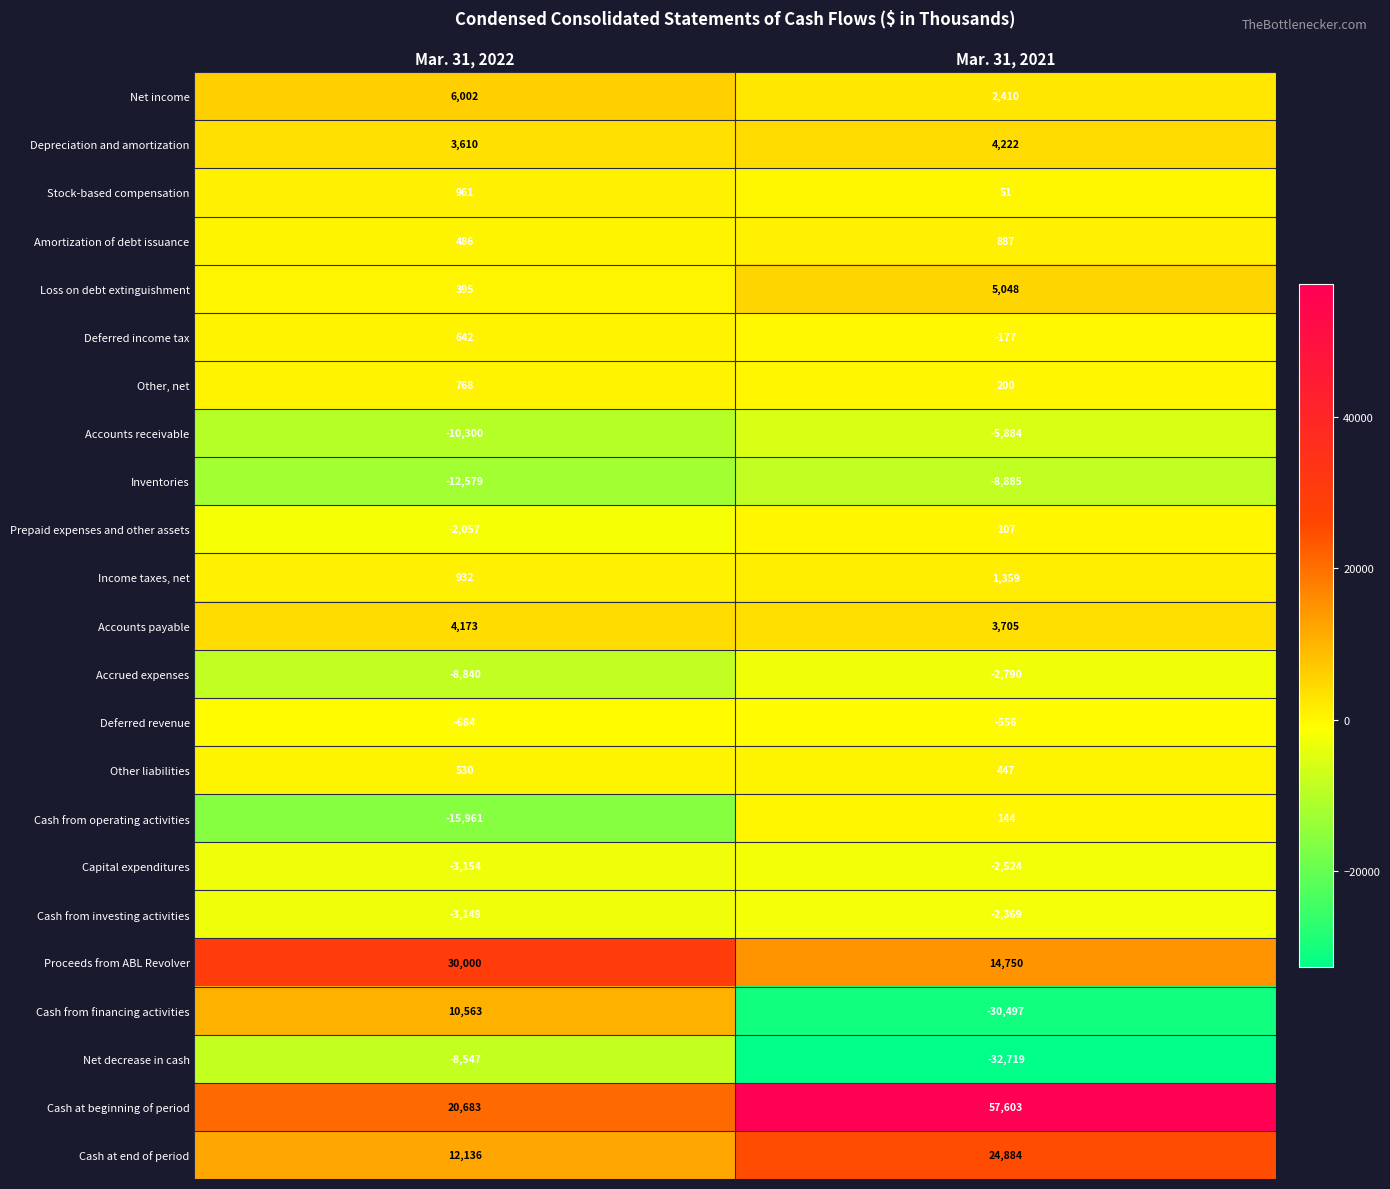

Which category has the highest value across all series?

Mar. 31, 2021